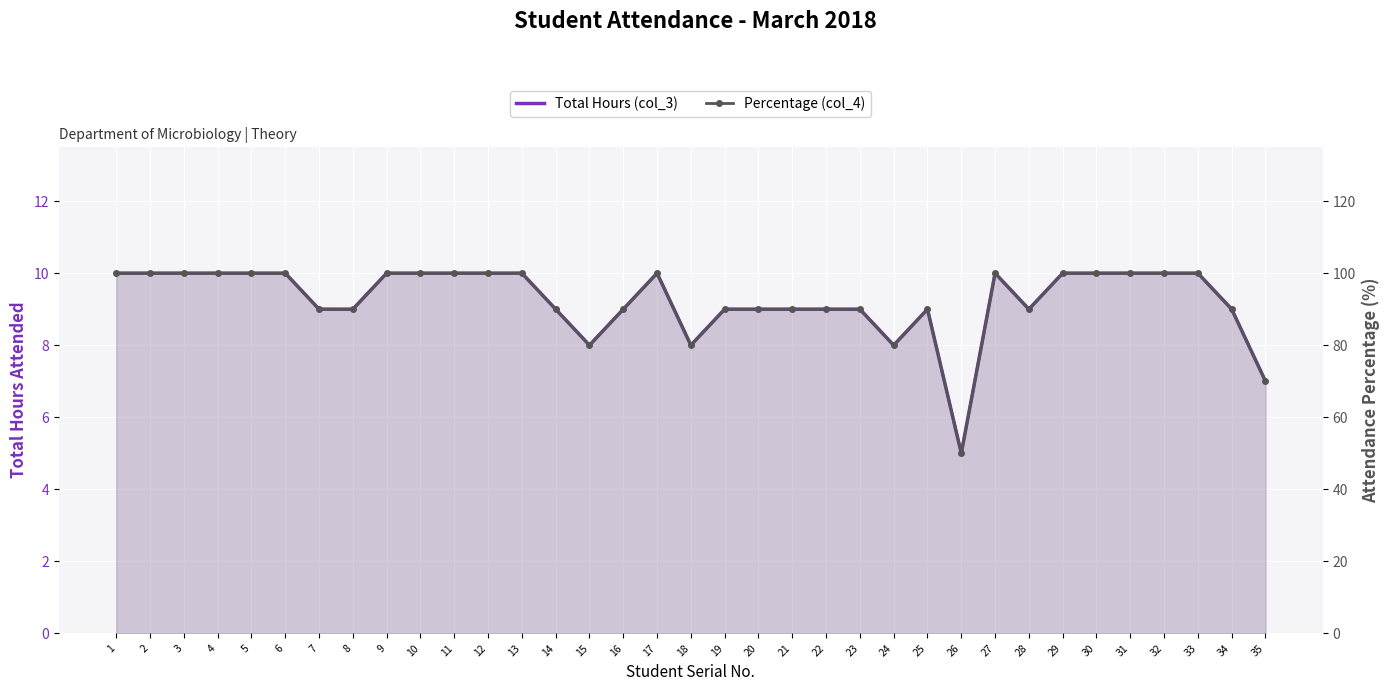

How many interior local peaks does the Percentage (col_4) series have?

3